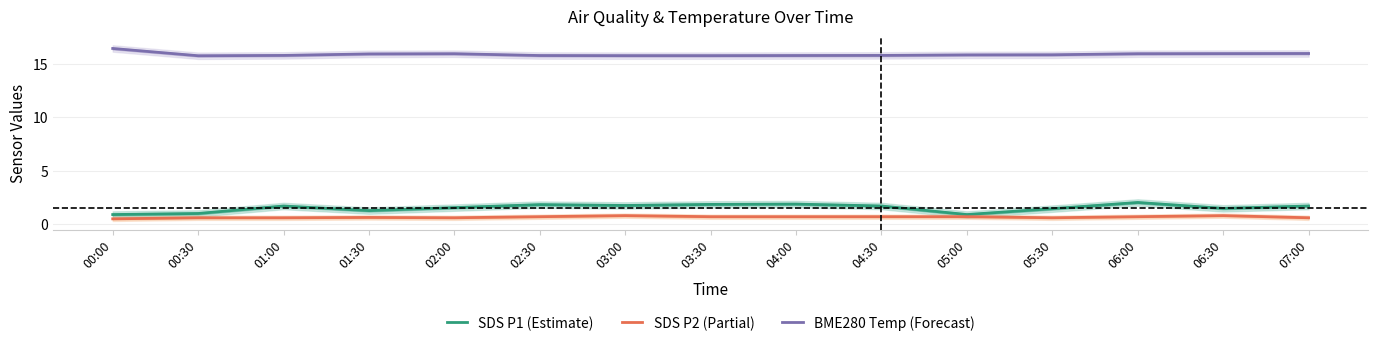

What is the total value across all series at 04:00?

18.4